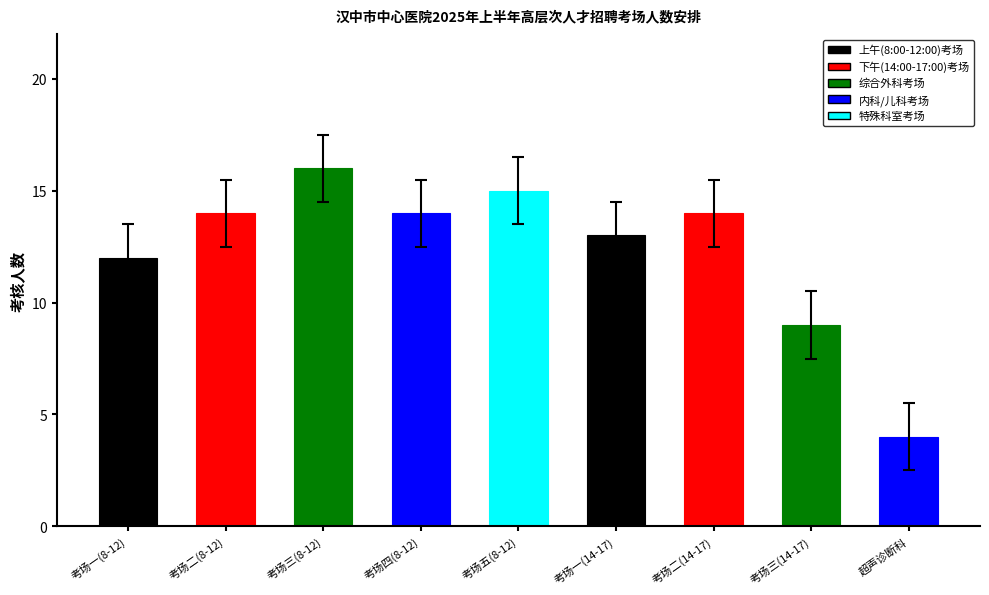

True or false: the data shows 12 at 考场一(8-12).

True